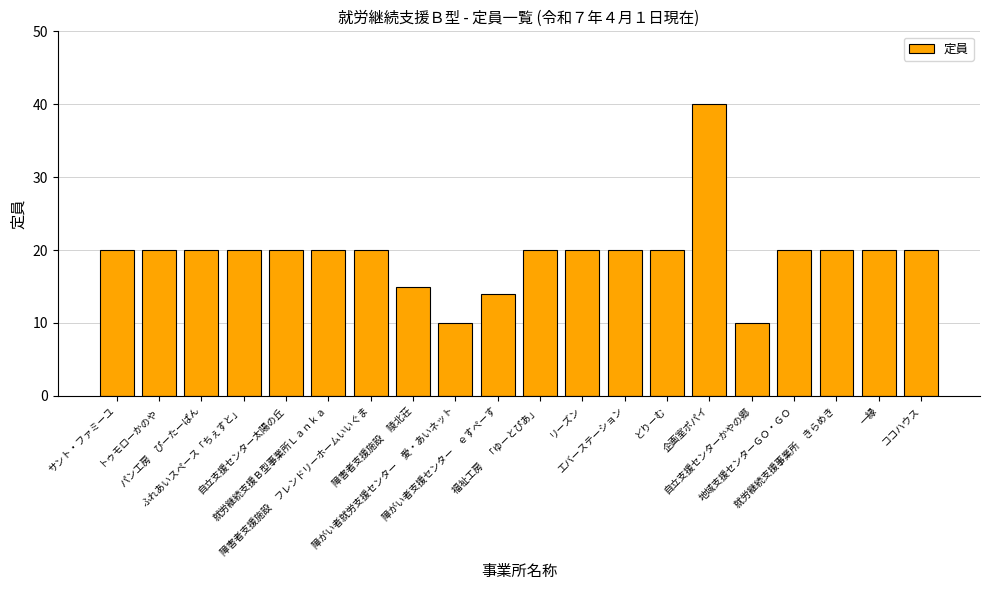

What is the label of the 19th bar from the right?

トゥモローかのや